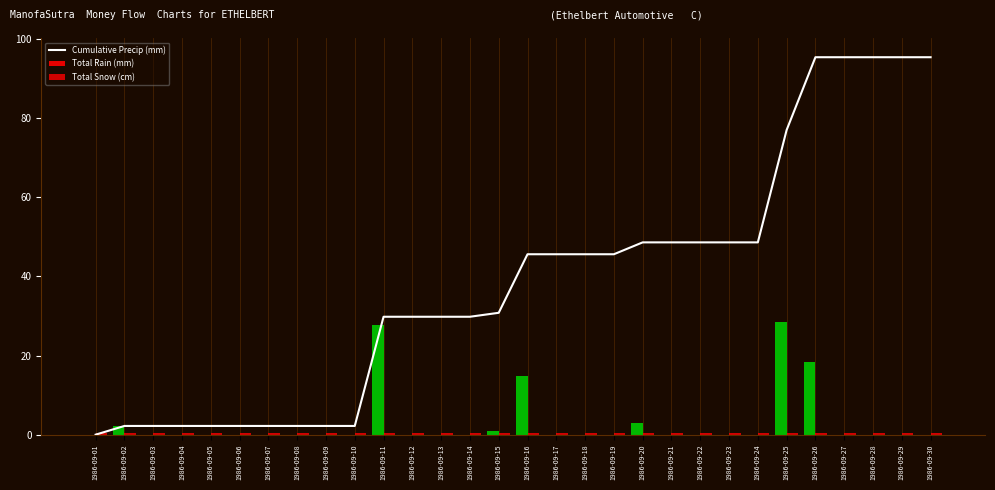

List the labels in order of value, largest first.

1986-09-26, 1986-09-27, 1986-09-28, 1986-09-29, 1986-09-30, 1986-09-25, 1986-09-20, 1986-09-21, 1986-09-22, 1986-09-23, 1986-09-24, 1986-09-16, 1986-09-17, 1986-09-18, 1986-09-19, 1986-09-15, 1986-09-11, 1986-09-12, 1986-09-13, 1986-09-14, 1986-09-02, 1986-09-03, 1986-09-04, 1986-09-05, 1986-09-06, 1986-09-07, 1986-09-08, 1986-09-09, 1986-09-10, 1986-09-01